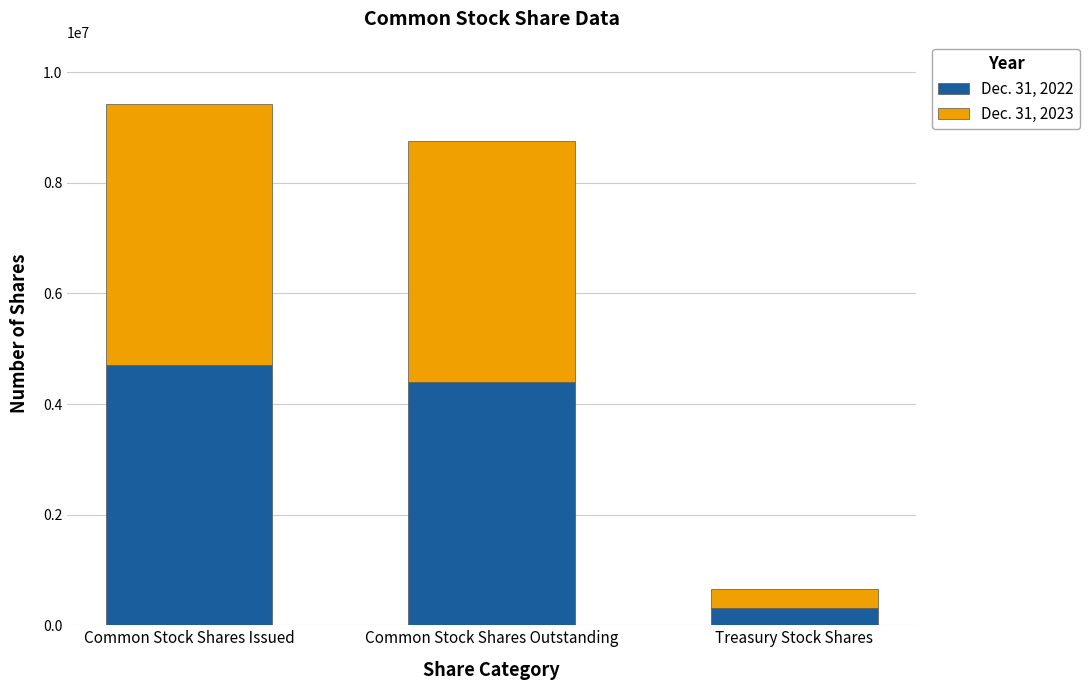

Rank the categories by Dec. 31, 2022 value from lowest to highest.

Treasury Stock Shares, Common Stock Shares Outstanding, Common Stock Shares Issued